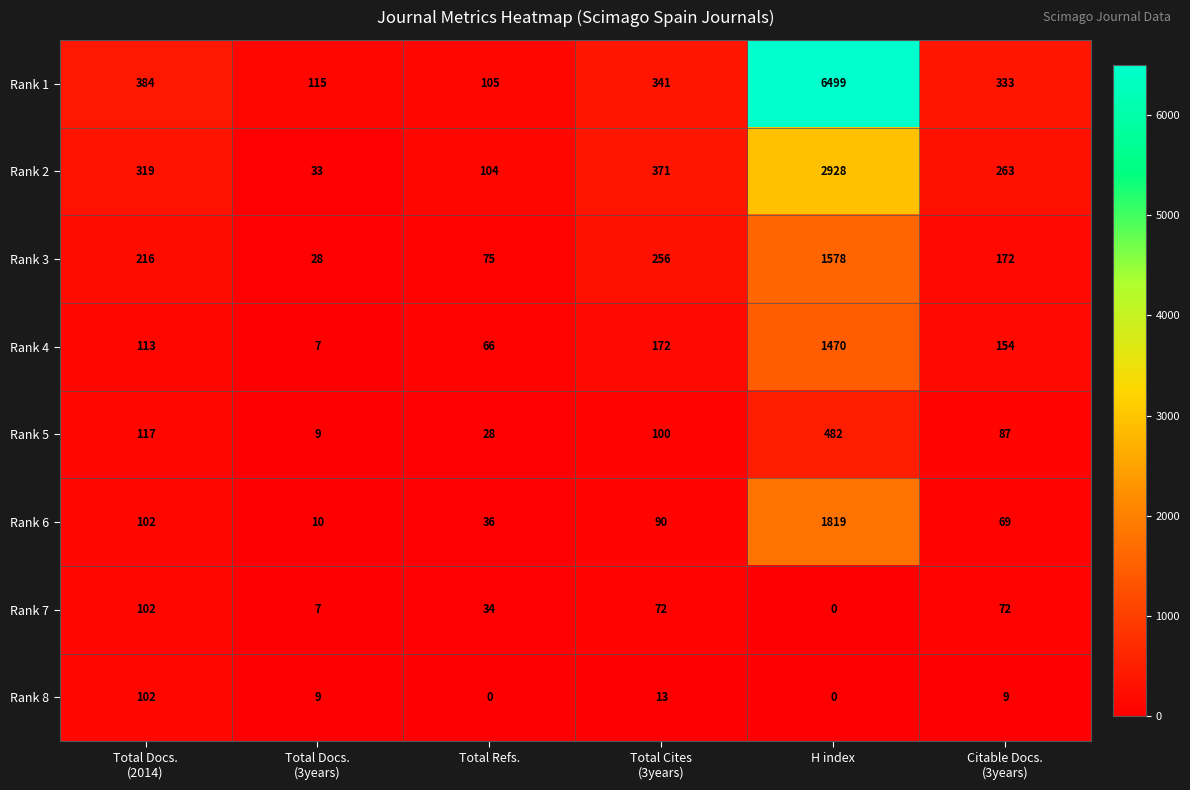

The value of Rank 7 at H index is 0. True or false?

True